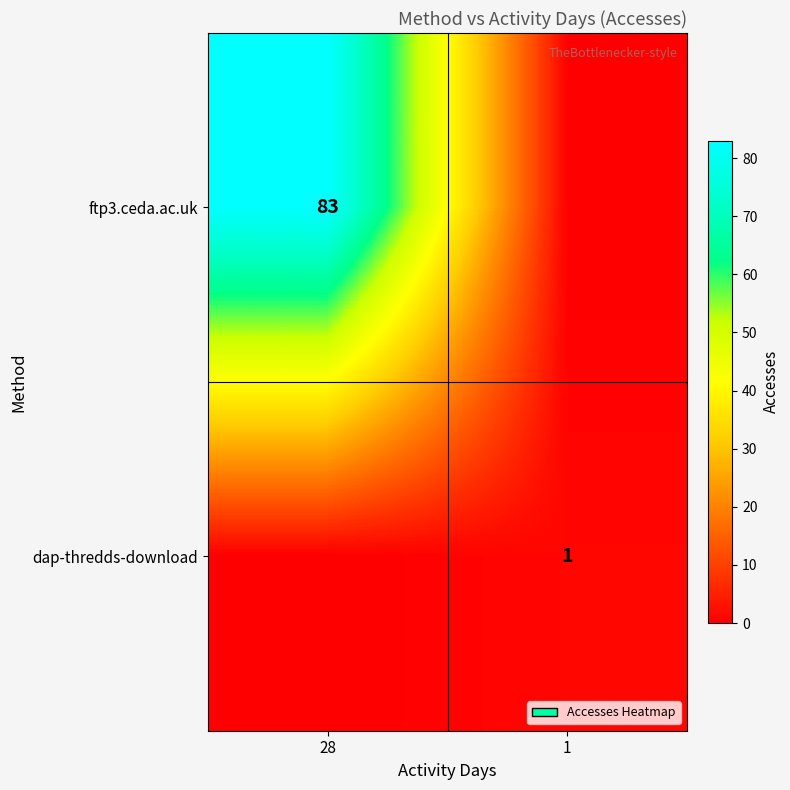

The ftp3.ceda.ac.uk series shows 148 at 28. True or false?

False